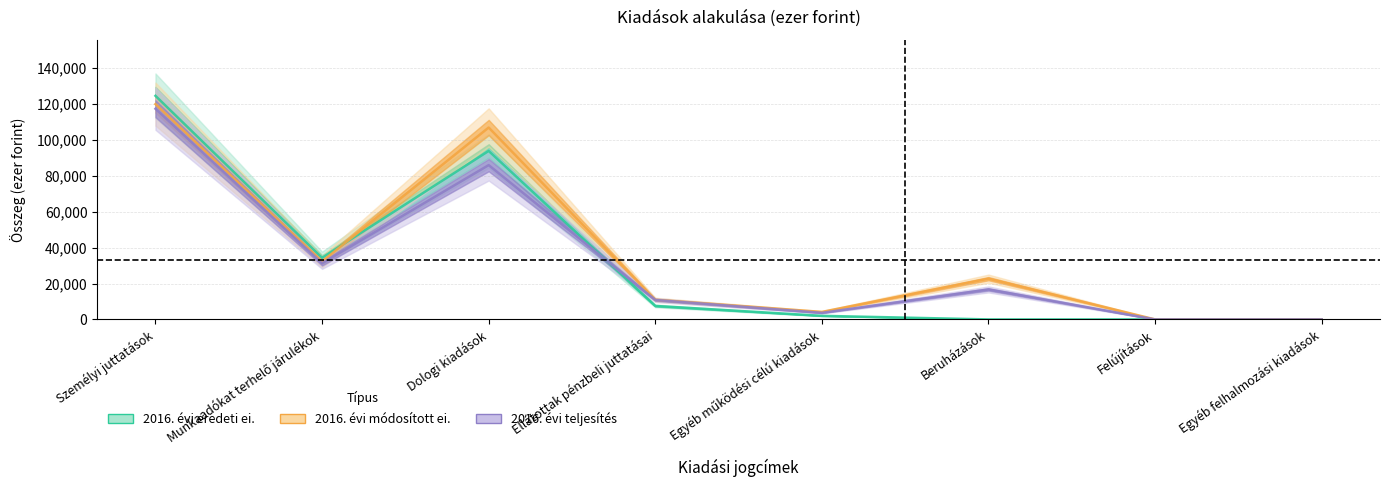

Where do 2016. évi módosított ei. and 2016. évi eredeti ei. first cross each other?

Munkaadókat terhelő járulékok and Dologi kiadások